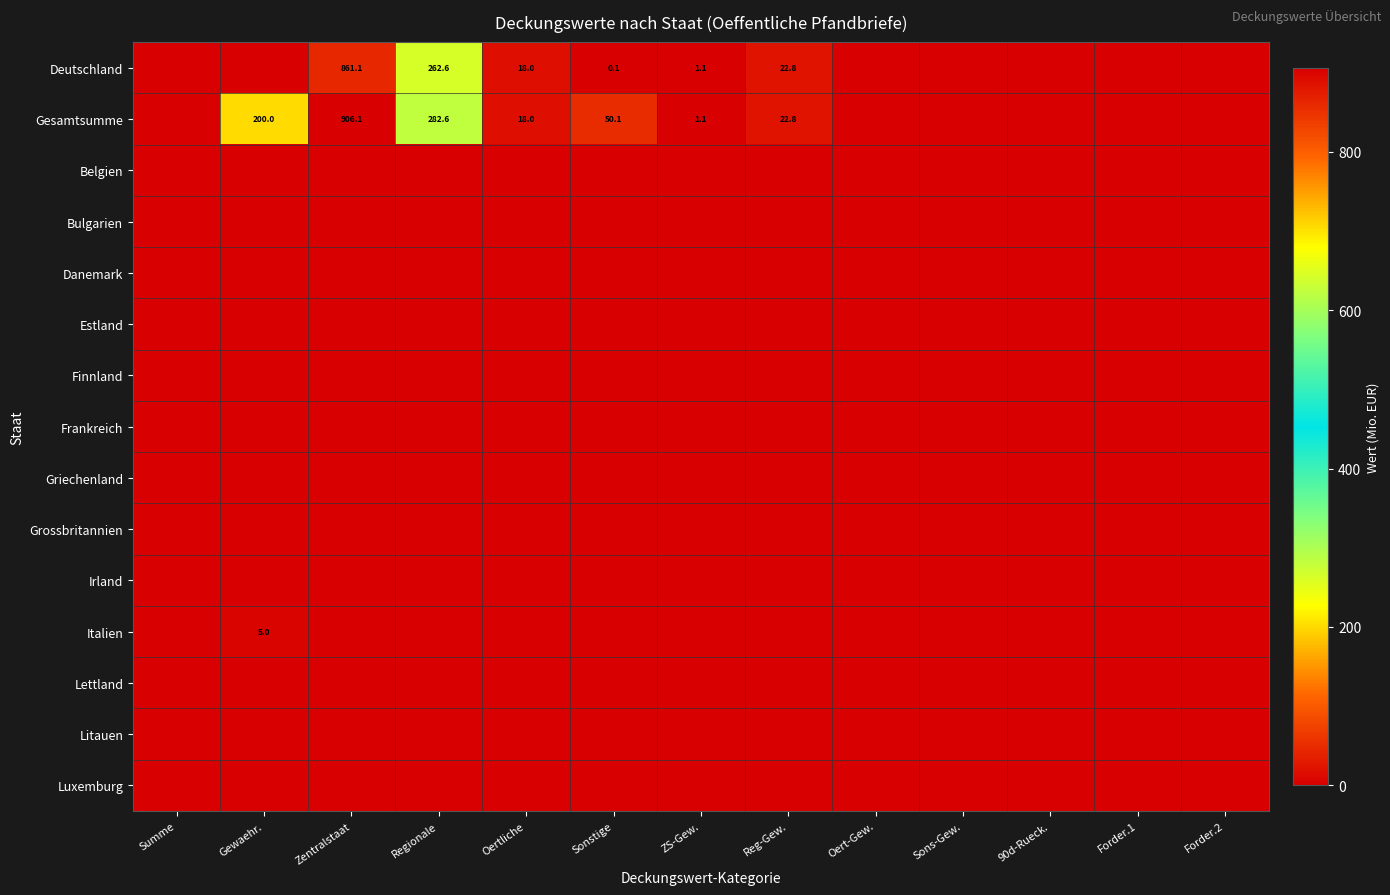

At which category is the sum across all series the highest?

Zentralstaat